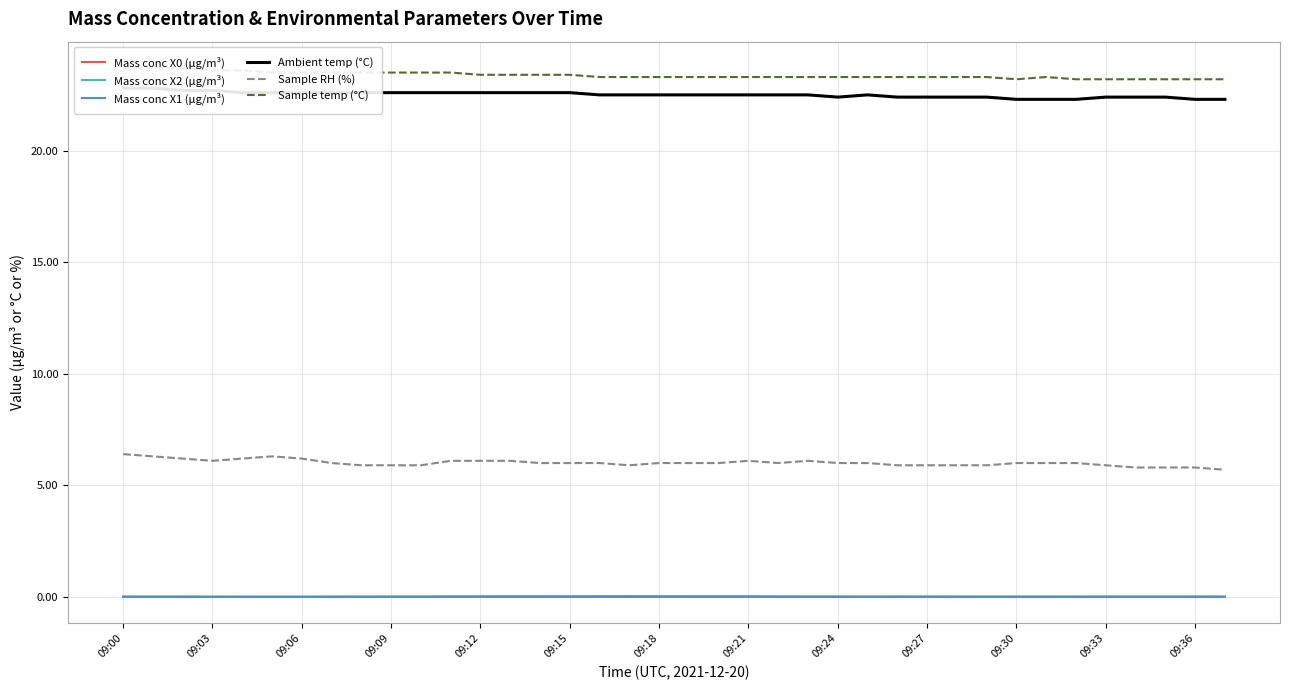

True or false: Mass conc X1 (μg/m³) has a value of 0.0 at 14.

True